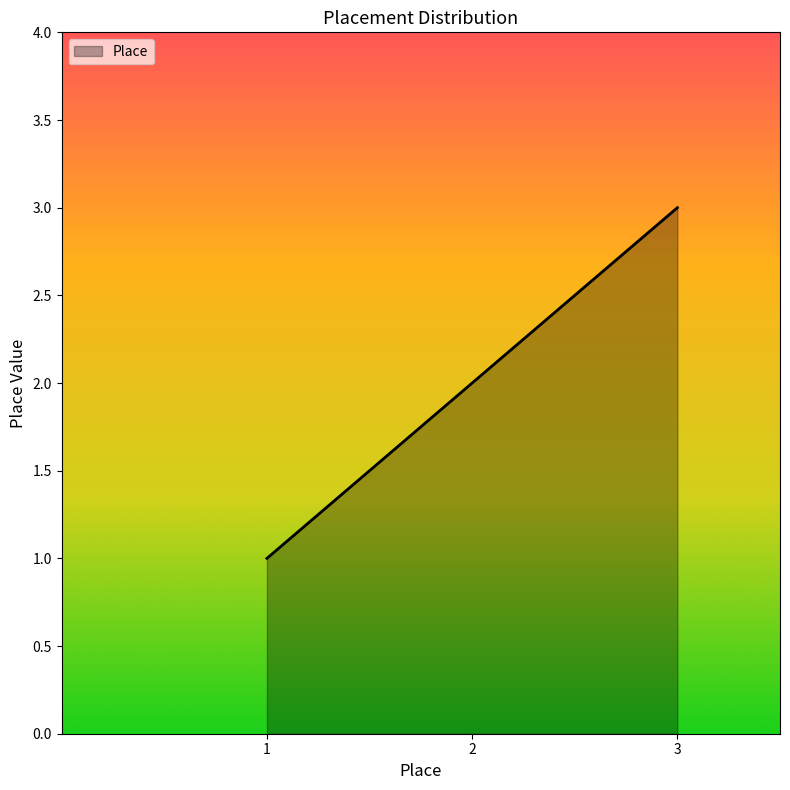

Which label corresponds to the smallest value in the chart?

1